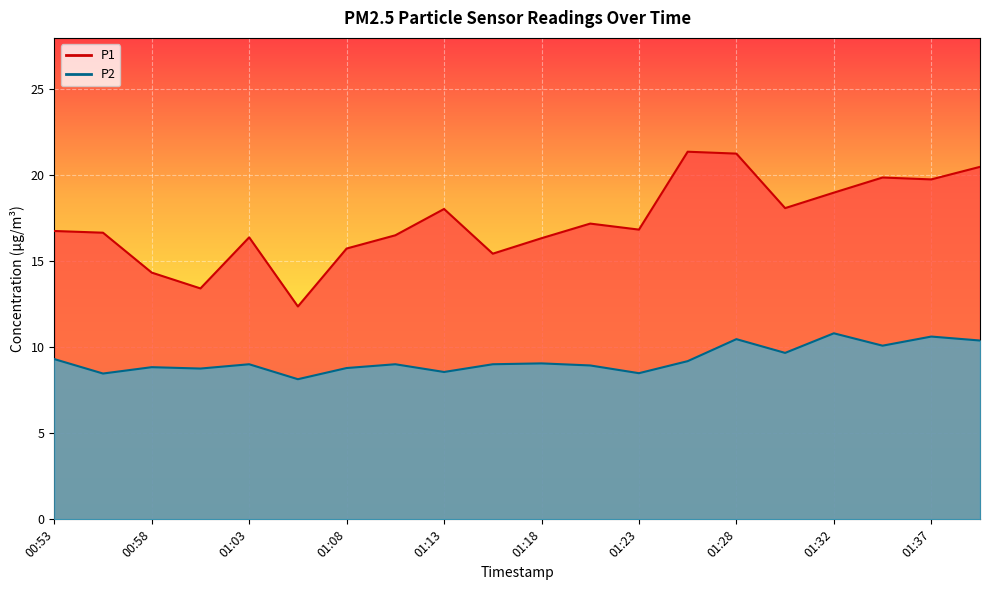

What is the difference between the maximum and minimum values in the P2 series?

2.7